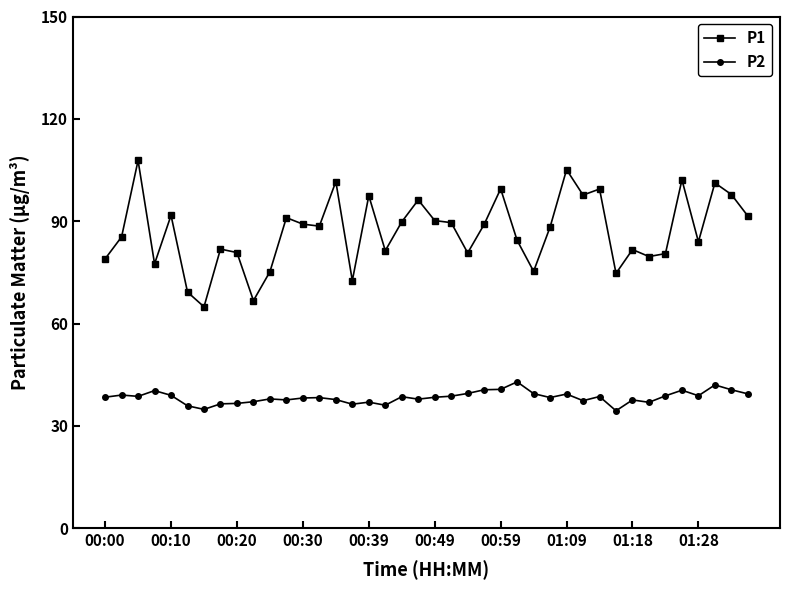

True or false: P1 and P2 cross at least once.

False